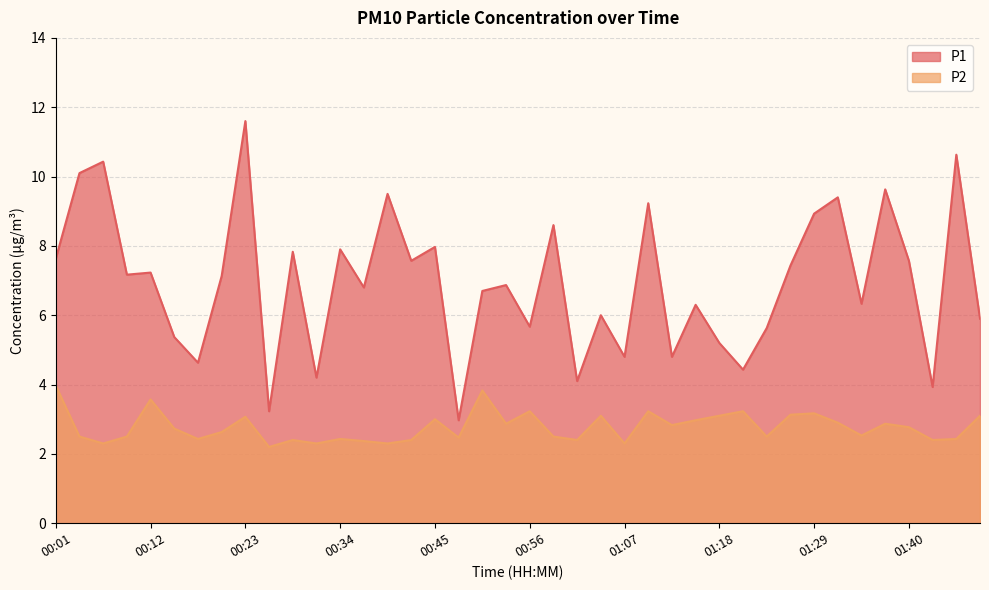

Which series has the largest range (max minus min)?

P1